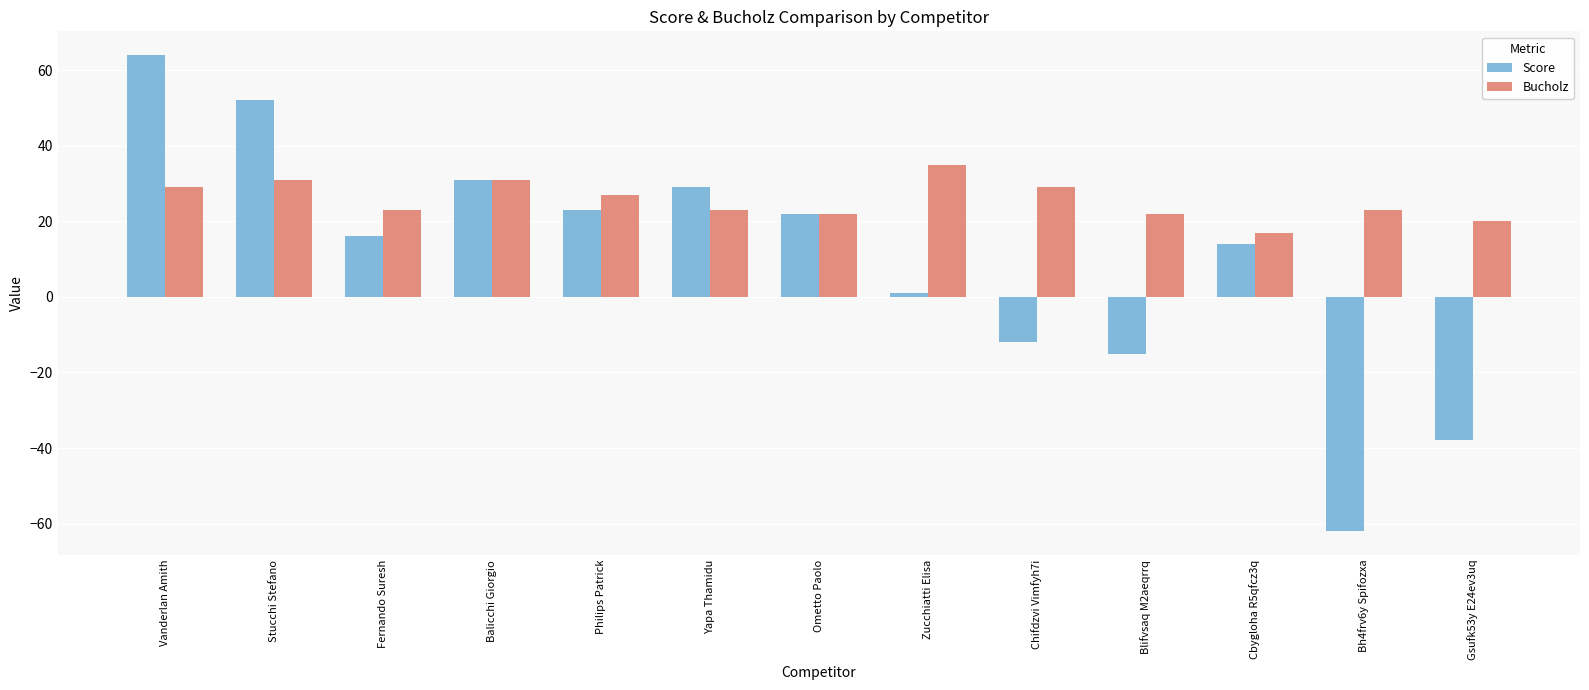

The Bucholz series shows 51 at Balicchi Giorgio. True or false?

False